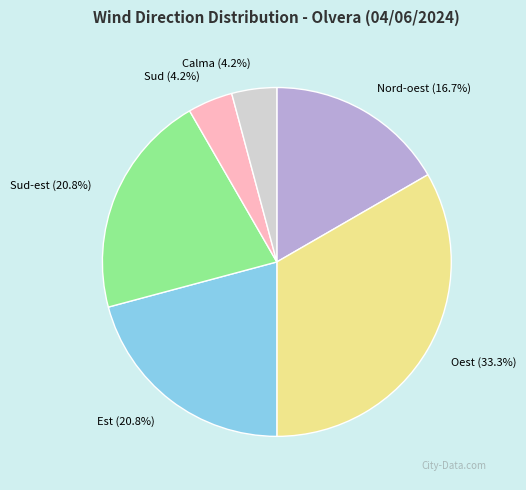

Is it true that Sud is 9% of the pie?

False